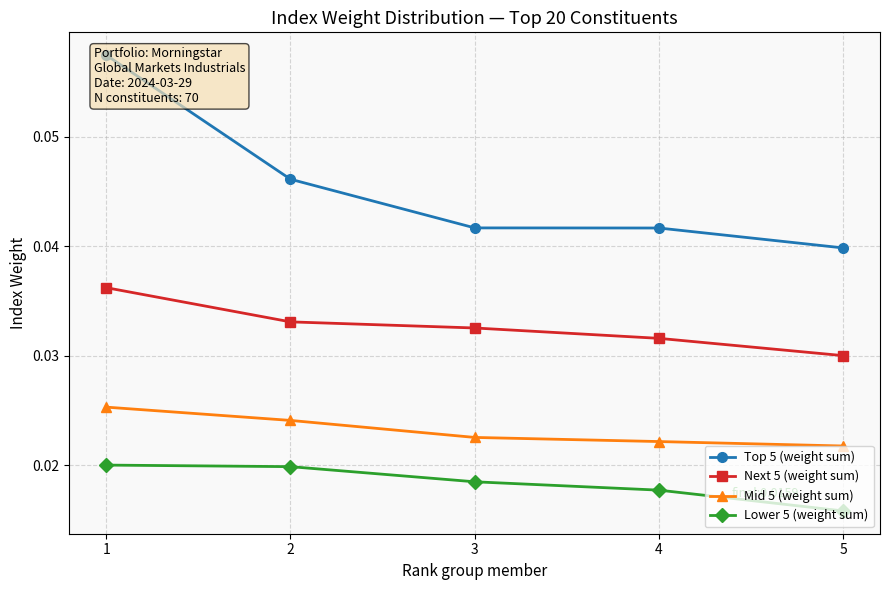

At how many categories does at least one series exceed 0?

5